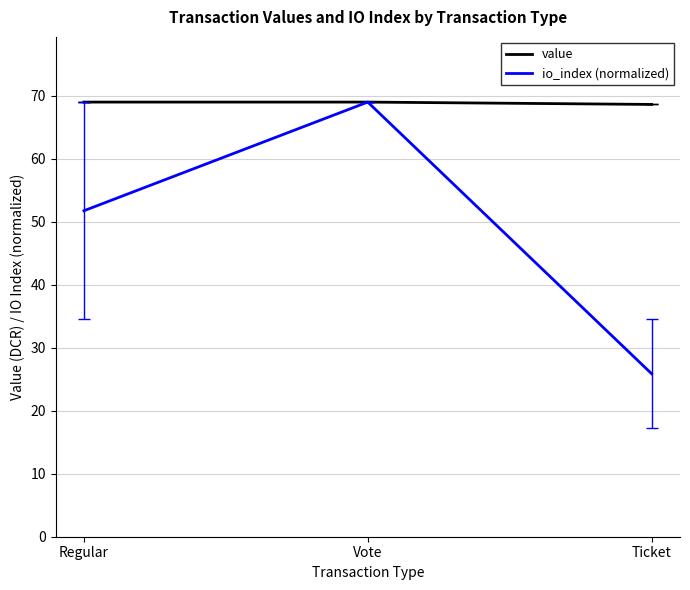

Rank the series by their average value, from lowest to highest.

io_index (normalized), value